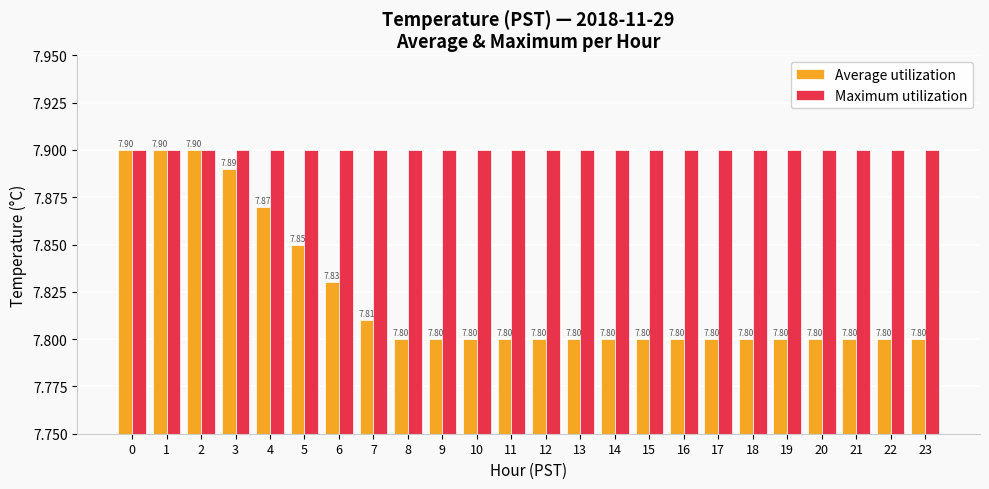

Rank the series at 16 from lowest to highest value.

Average utilization, Maximum utilization